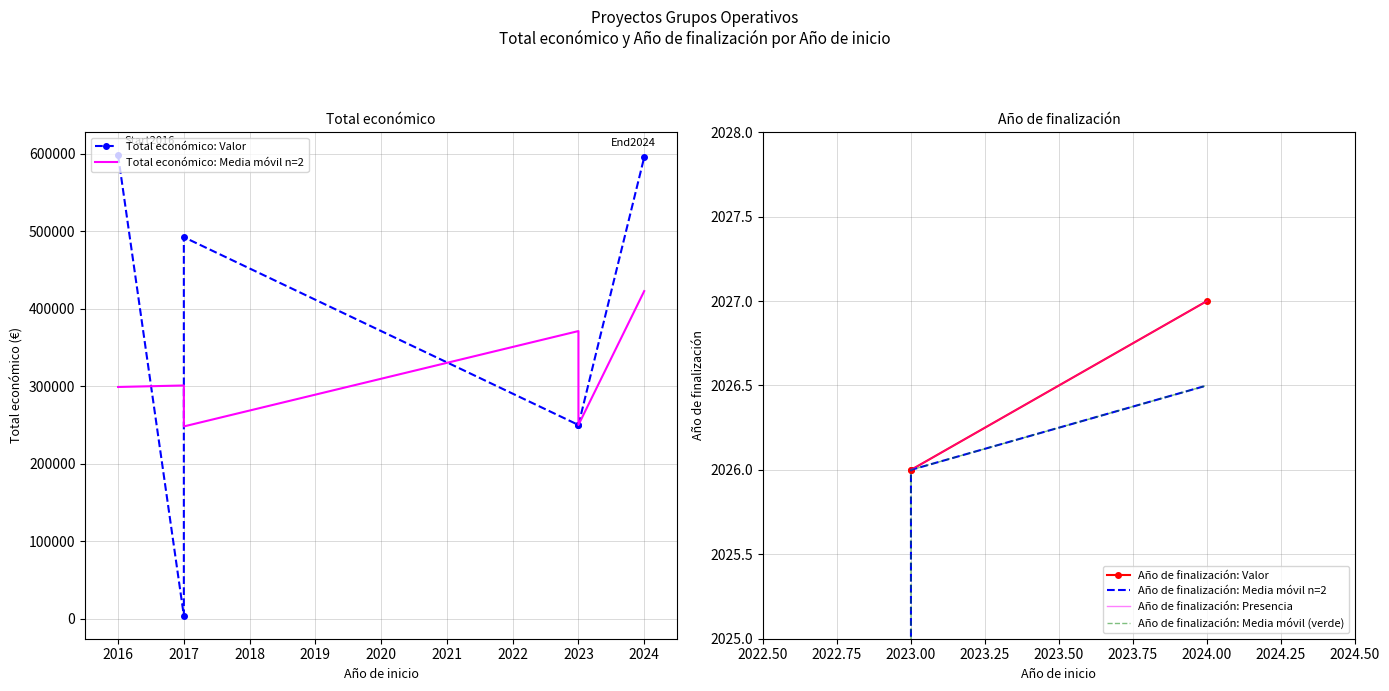

Between 2024 and 2017, which is larger?

2024